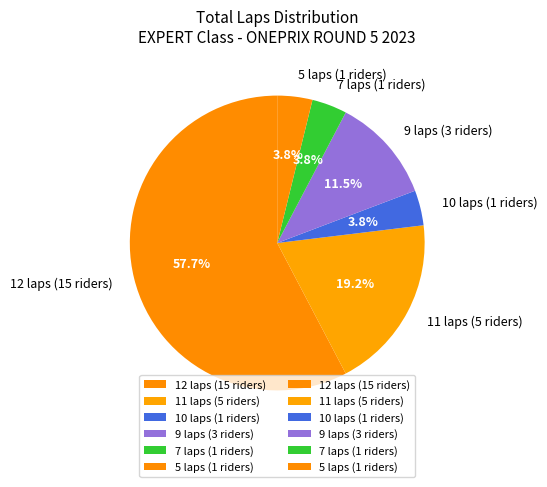

Approximately how many times larger is the value at 9 laps (3 riders) compared to 11 laps (5 riders)?

0.6